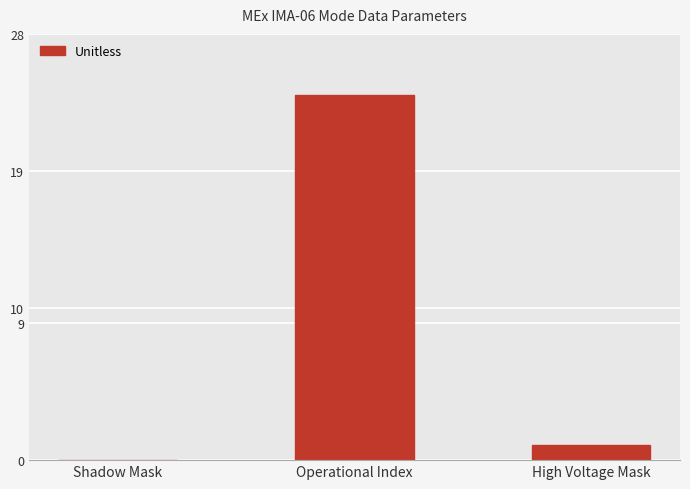

Is it true that the value at Shadow Mask is -11?

False